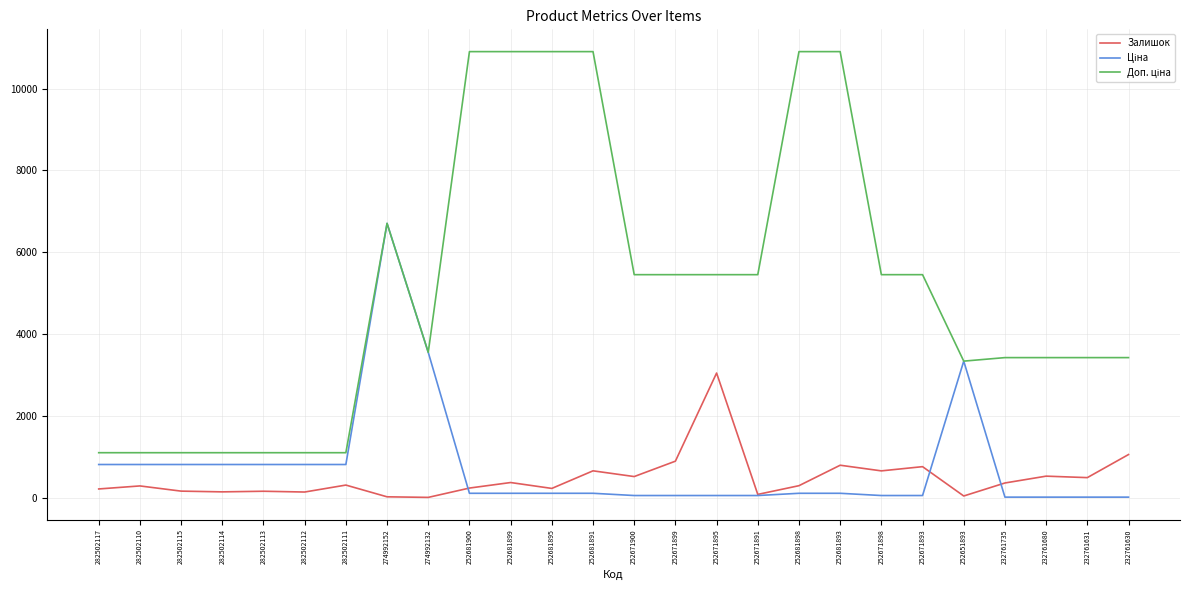

How many lines are shown in the chart?

3